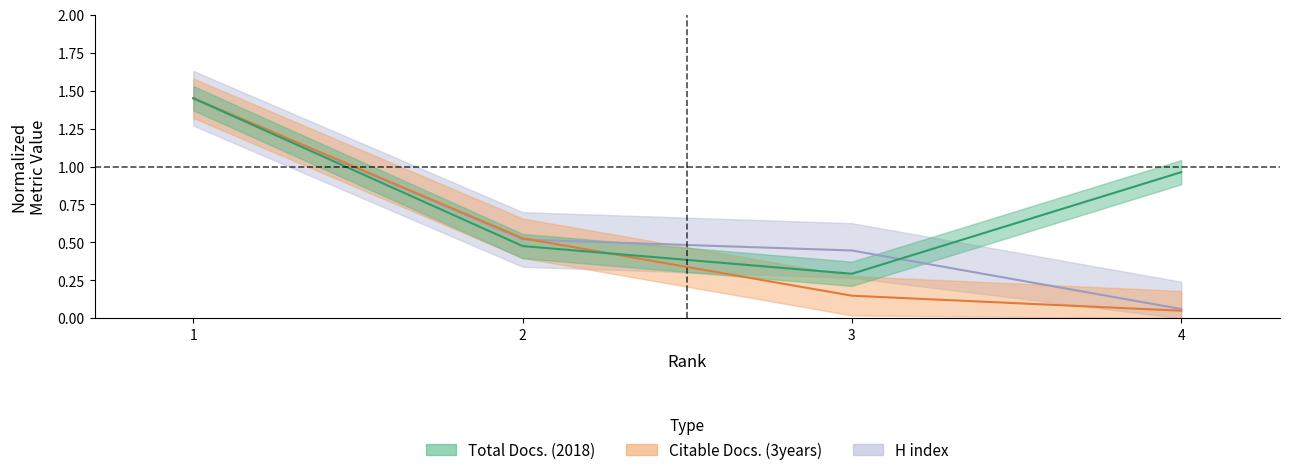

Rank the series by their average value, from highest to lowest.

Total Docs. (2018), H index, Citable Docs. (3years)